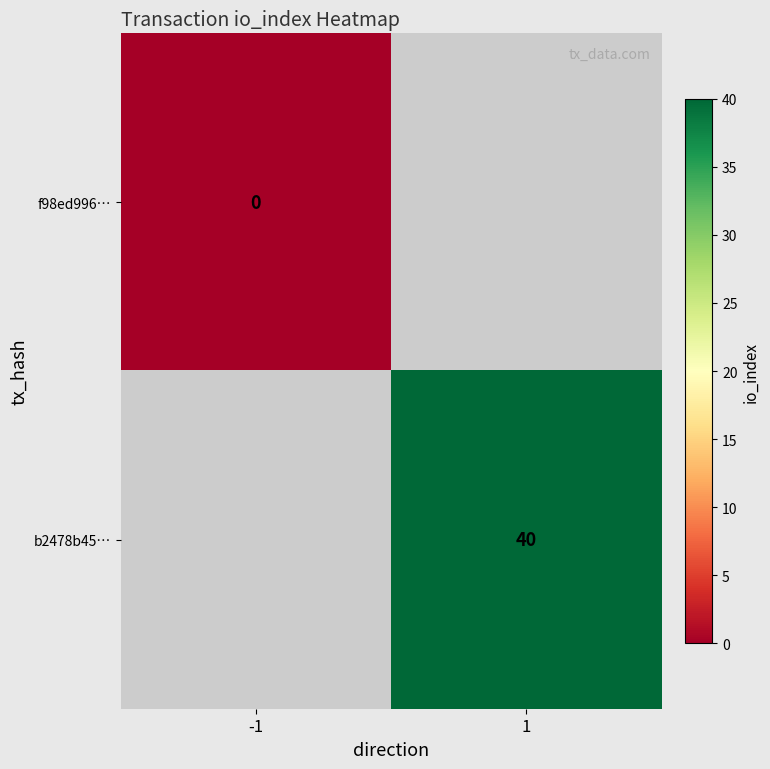

How many categories are shown in the chart?

2